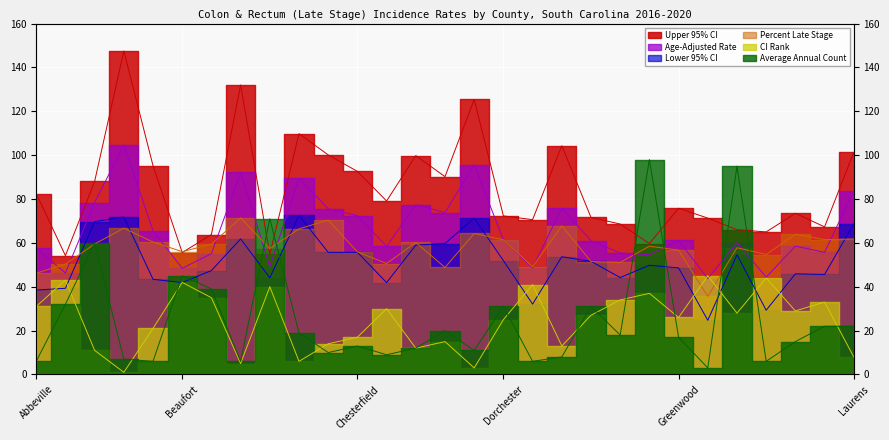

What is the difference between the Age-Adjusted Rate values at Dillon and Greenville?

41.0